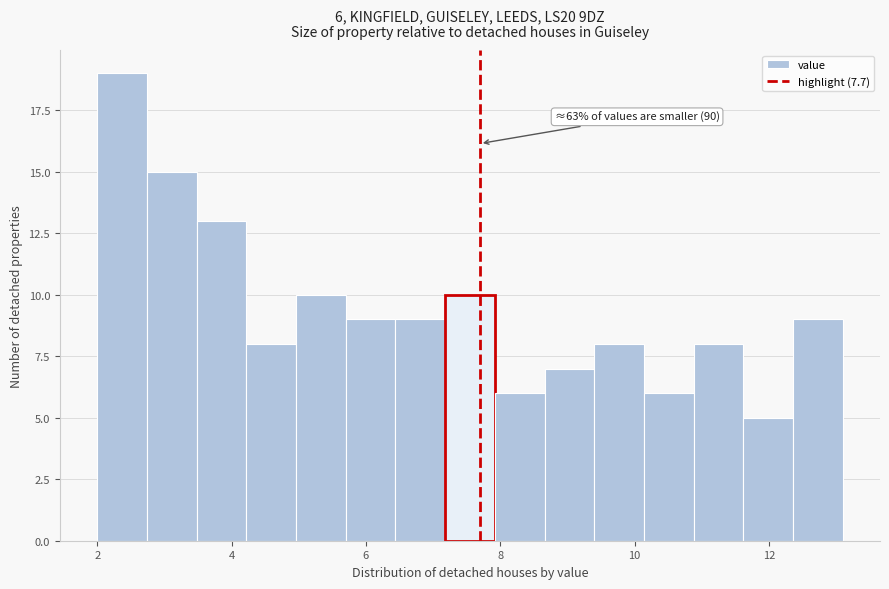

Read against the x-axis, roughly where is the centre of the tallest bar?

2.4